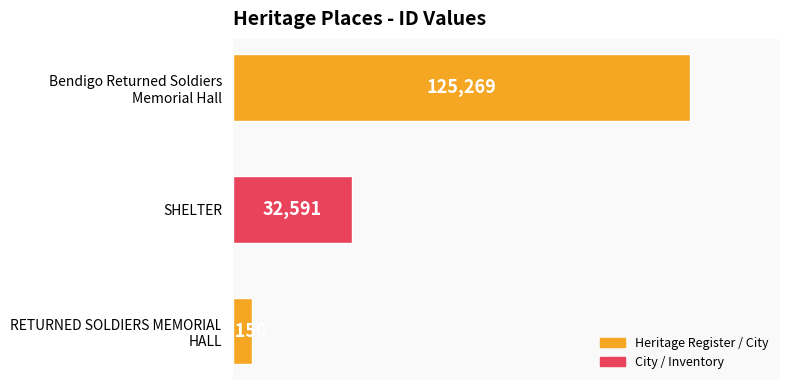

List the labels in order of value, largest first.

Bendigo Returned Soldiers
Memorial Hall, SHELTER, RETURNED SOLDIERS MEMORIAL
HALL